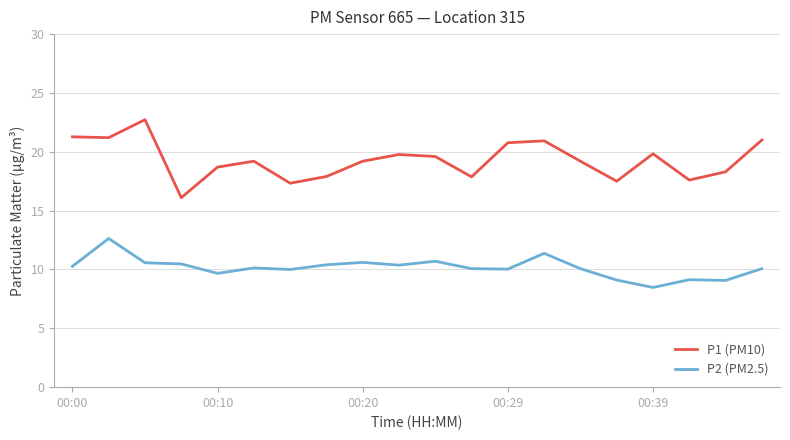

Does the chart have visible grid lines?

Yes